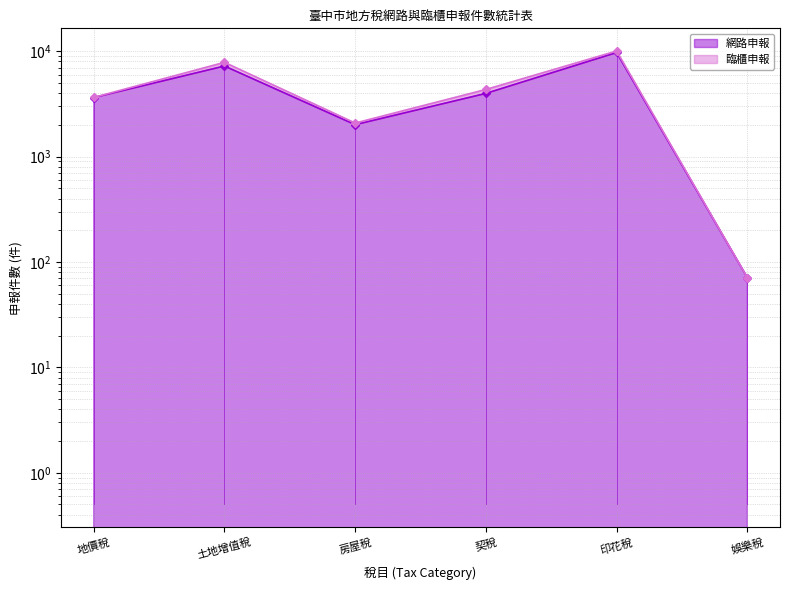

At which category does the chart reach its peak across all series?

印花稅